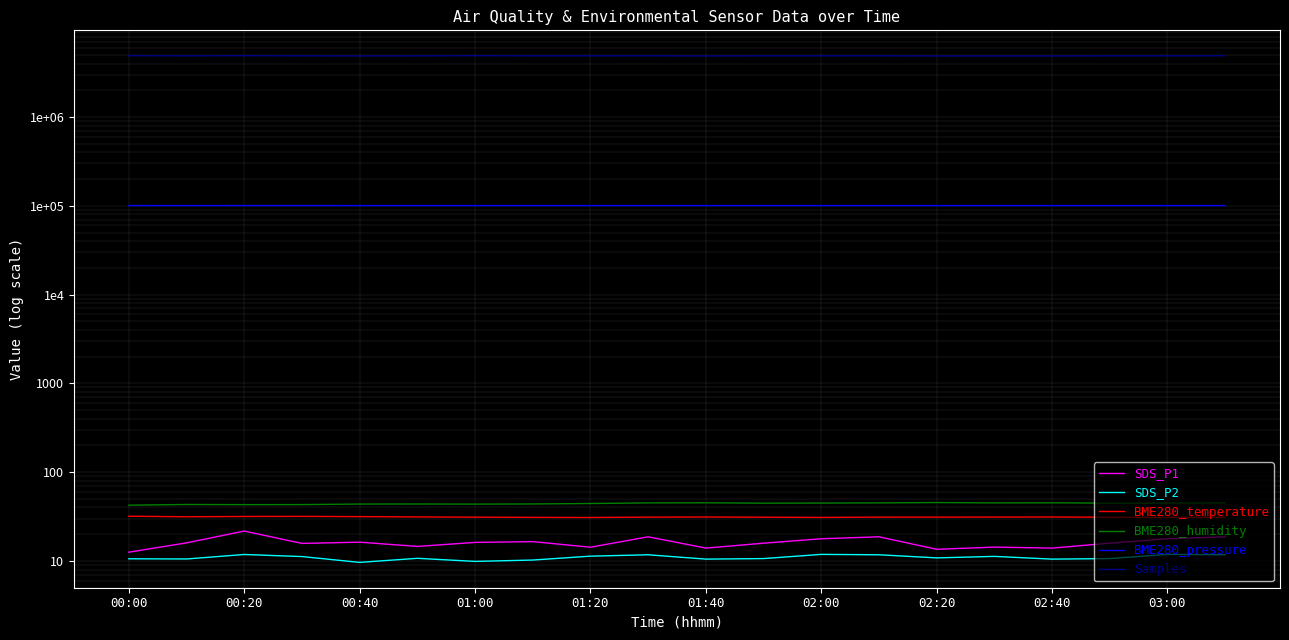

What is the value of the BME280_temperature point at the 13th from the left?

30.9